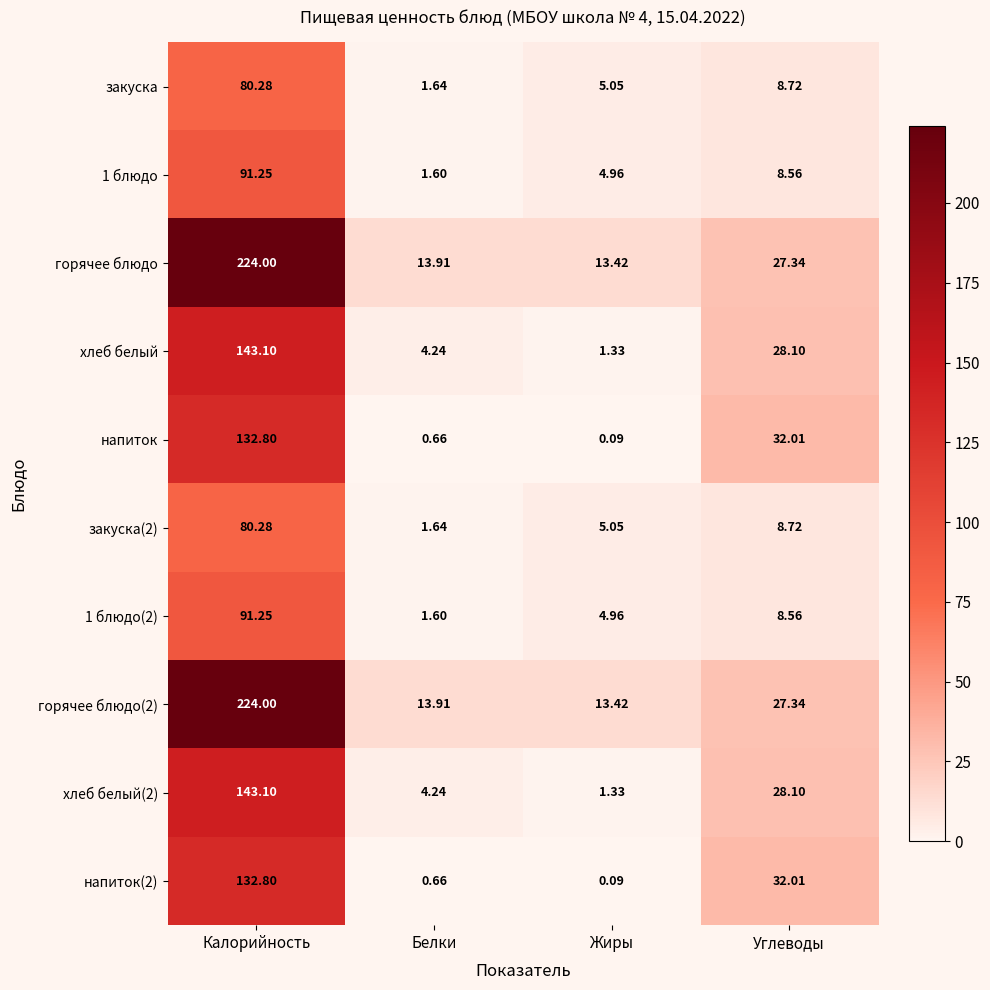

List the labels in order of закуска(2) value, smallest first.

Белки, Жиры, Углеводы, Калорийность